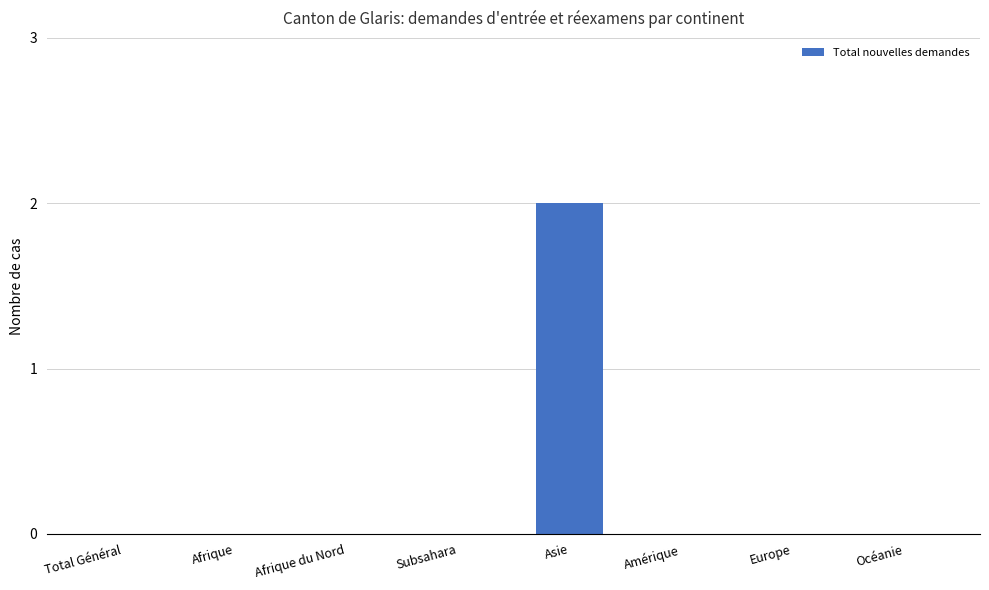

Reading left to right, extract all data points from this chart.

Total Général=0	Afrique=0	Afrique du Nord=0	Subsahara=0	Asie=2	Amérique=0	Europe=0	Océanie=0